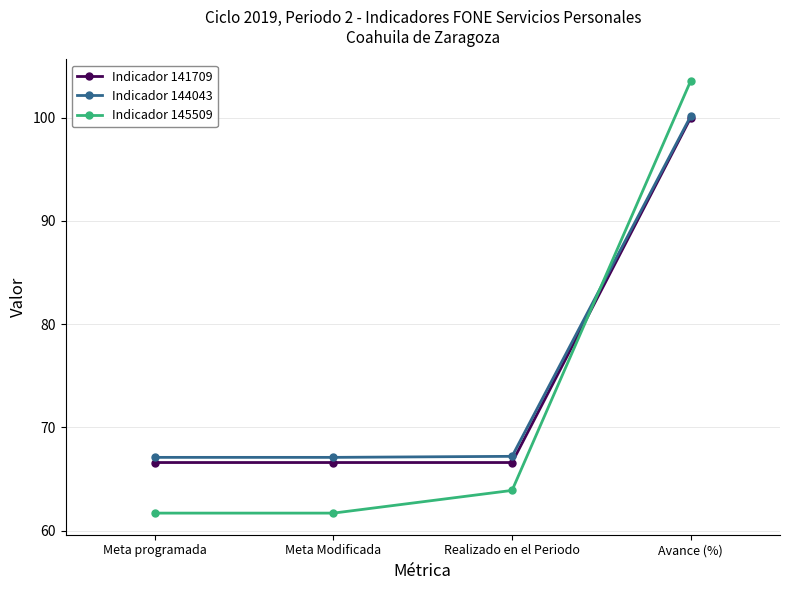

After their last crossing, which series has the higher values: Indicador 141709 or Indicador 145509?

Indicador 145509